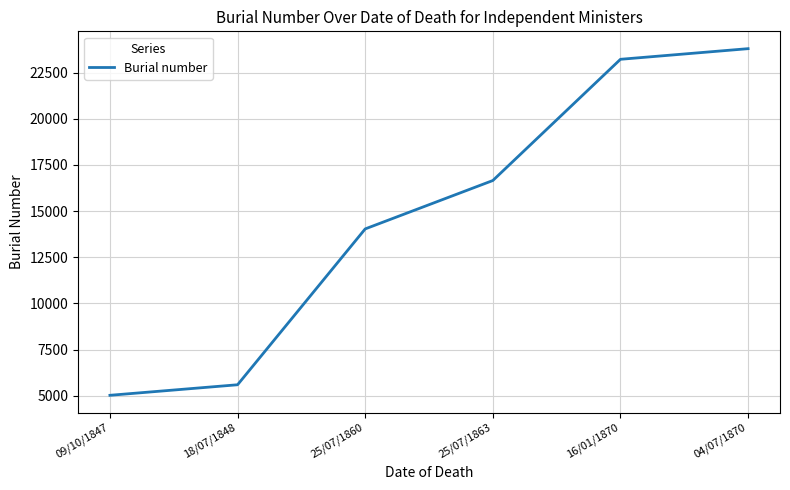

List the labels in order of value, smallest first.

09/10/1847, 18/07/1848, 25/07/1860, 25/07/1863, 16/01/1870, 04/07/1870